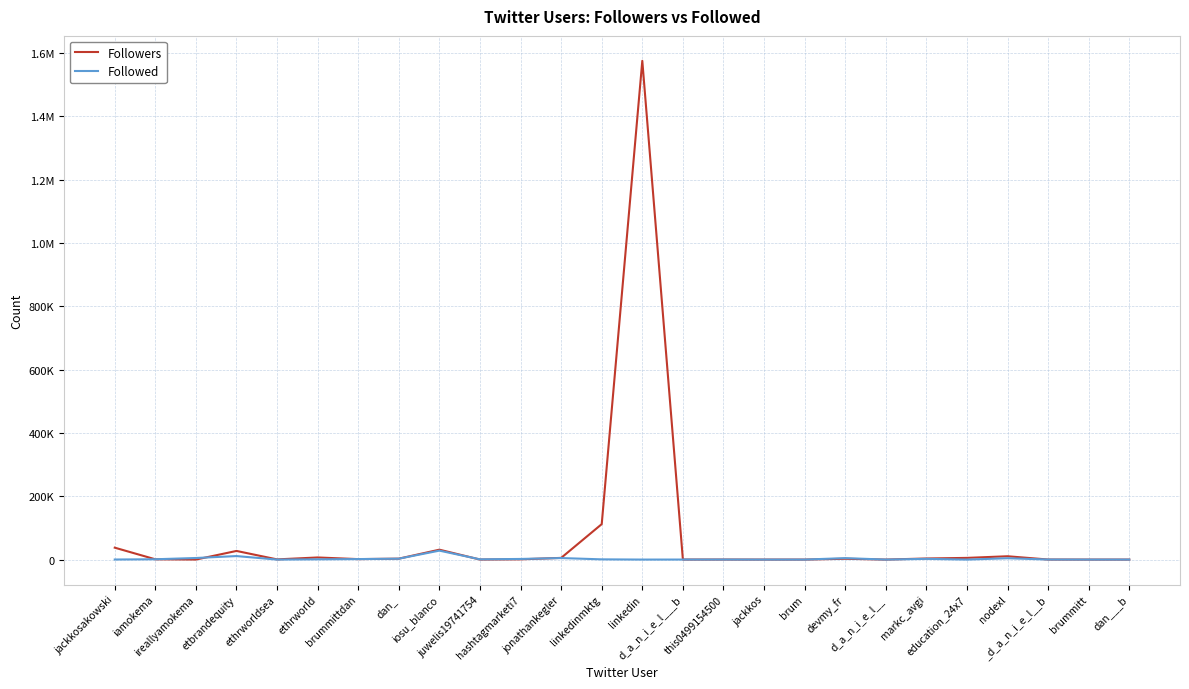

How many interior local peaks does the Followers series have?

7